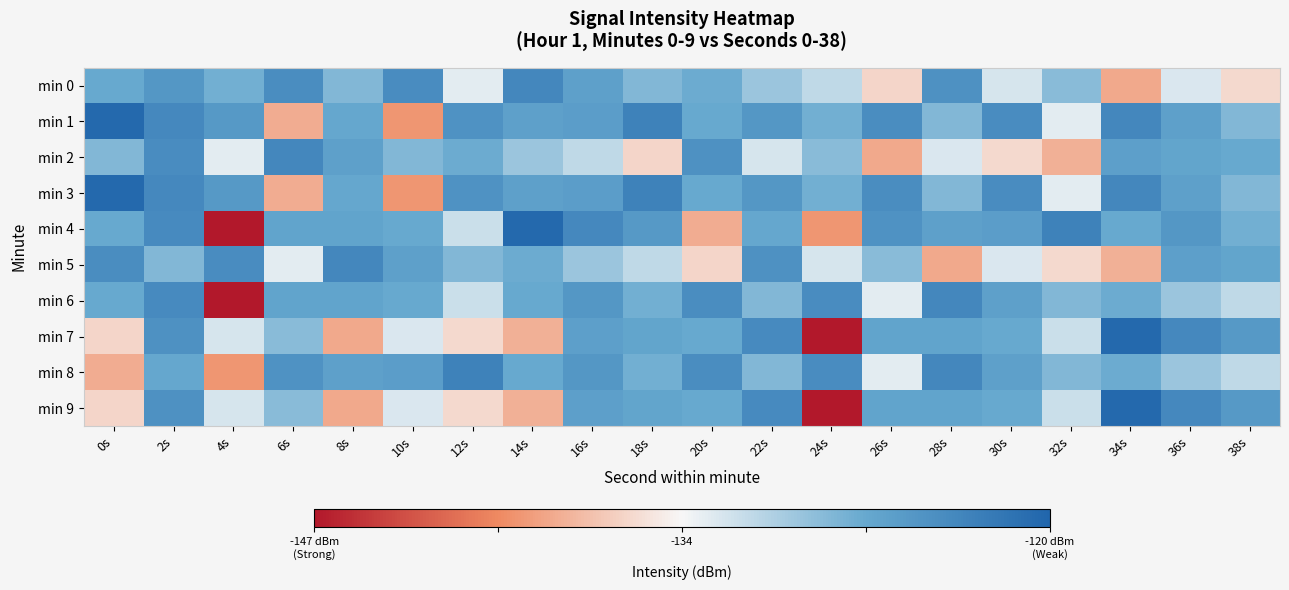

Which has a higher value, 30s or 34s?

30s